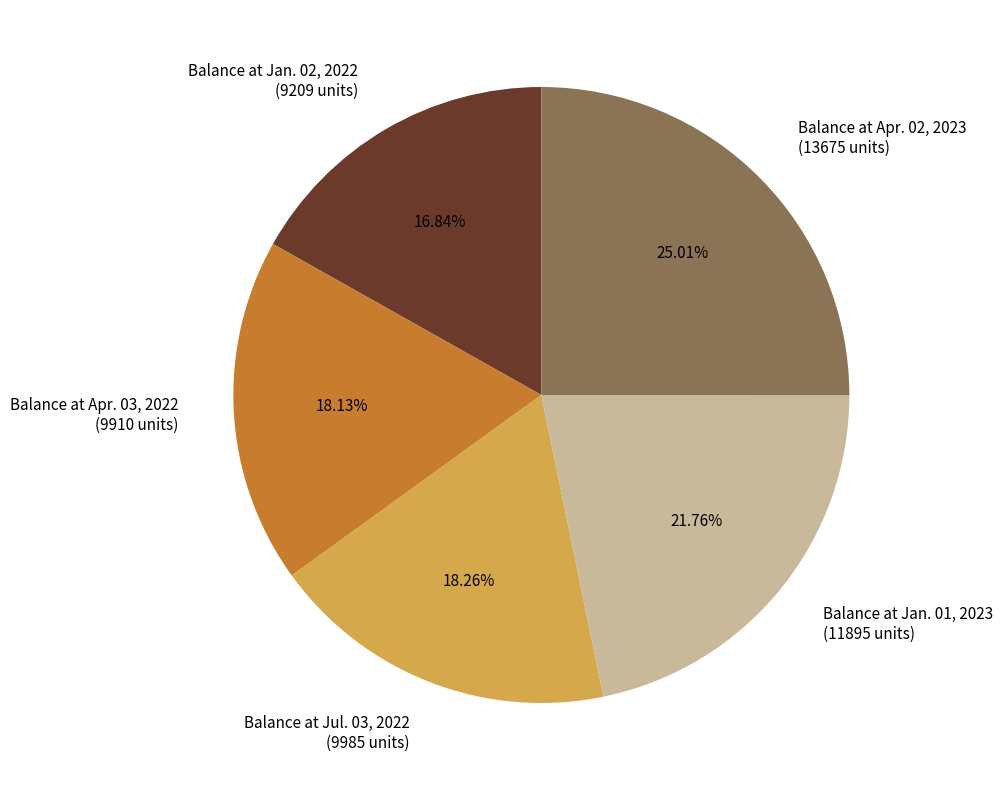

Rank the categories by value from lowest to highest.

Balance at Jan. 02, 2022, Balance at Apr. 03, 2022, Balance at Jul. 03, 2022, Balance at Jan. 01, 2023, Balance at Apr. 02, 2023